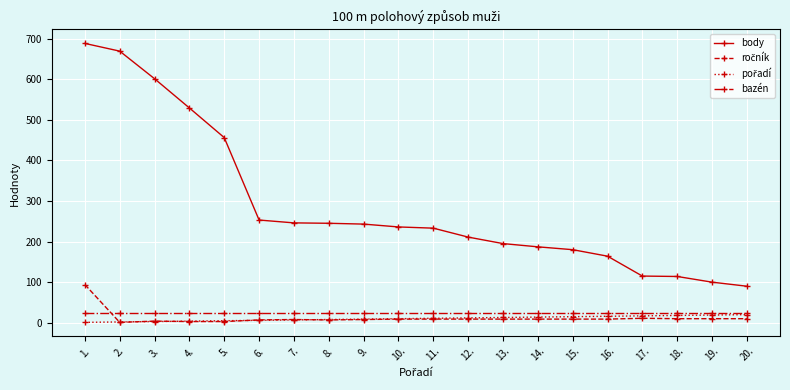

What is the greatest value displayed?

688